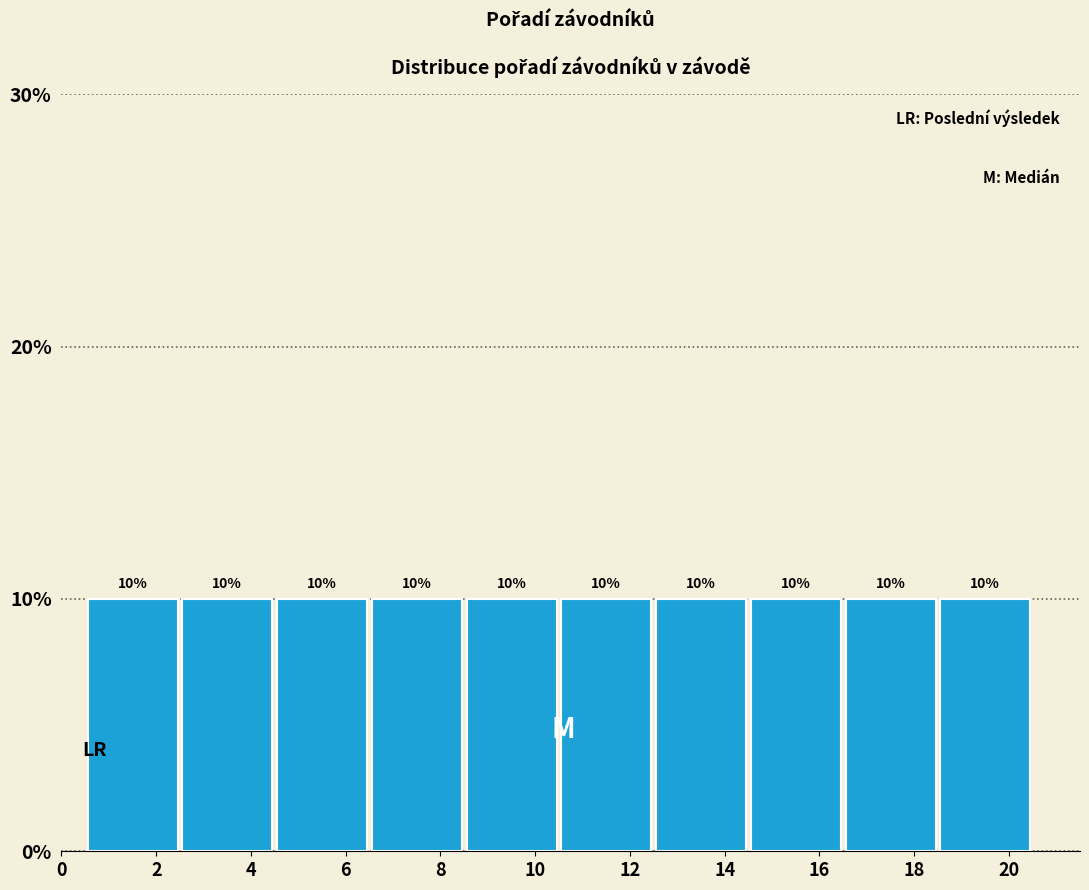

Reading left to right, list every bar in this chart as the range it spans on the x-axis followed by its height.

0.5 to 2.5: 10
2.5 to 4.5: 10
4.5 to 6.5: 10
6.5 to 8.5: 10
8.5 to 10.5: 10
10.5 to 12.5: 10
12.5 to 14.5: 10
14.5 to 16.5: 10
16.5 to 18.5: 10
18.5 to 20.5: 10